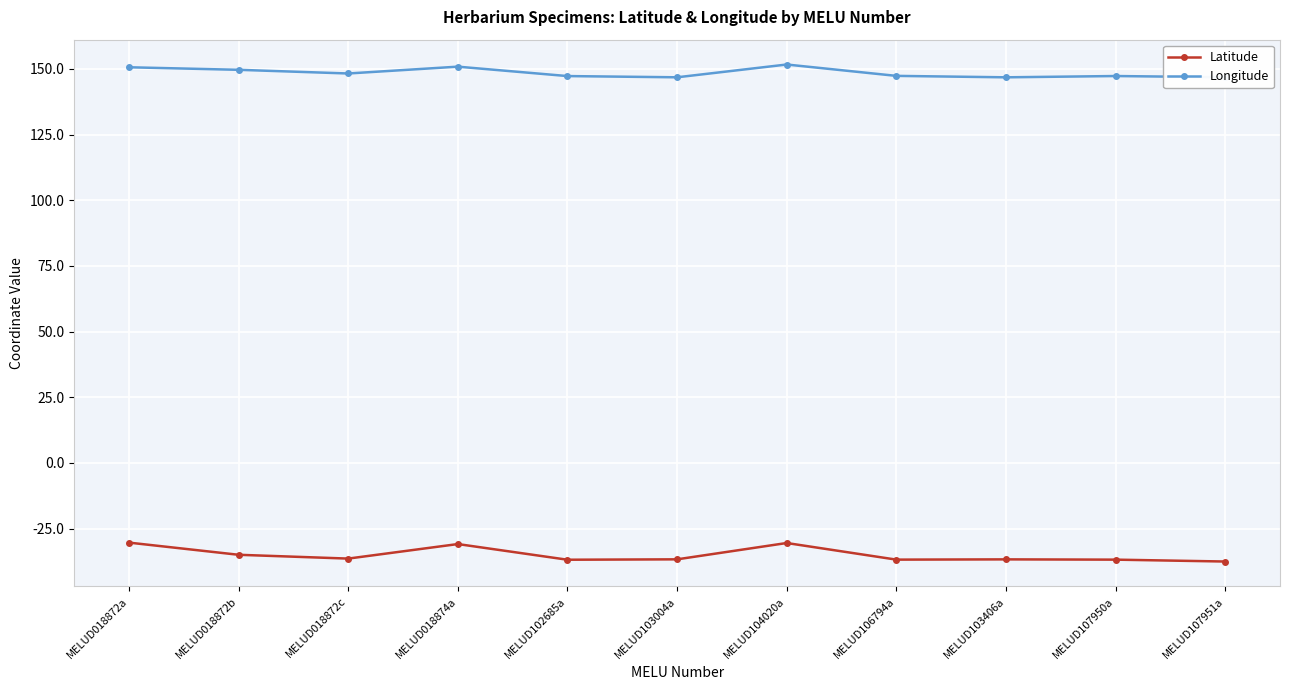

What is the spread (max minus min) of values at MELUD107950a?

184.1